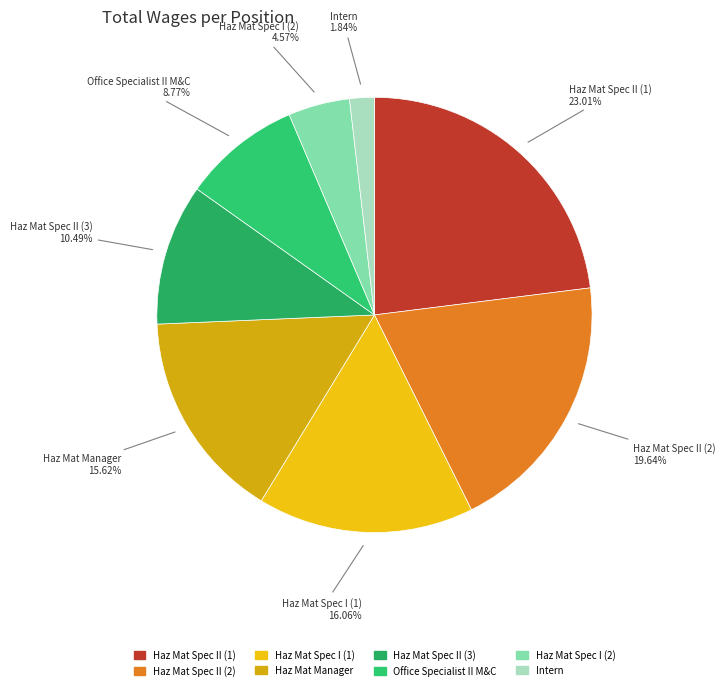

Rank the categories by value from lowest to highest.

Intern, Hazardous Mat Specialist I, Office Specialist II M&C, Hazardous Mat Specialist II, Hazardous Mat Manager, Hazardous Mat Specialist I, Hazardous Mat Specialist II, Hazardous Mat Specialist II